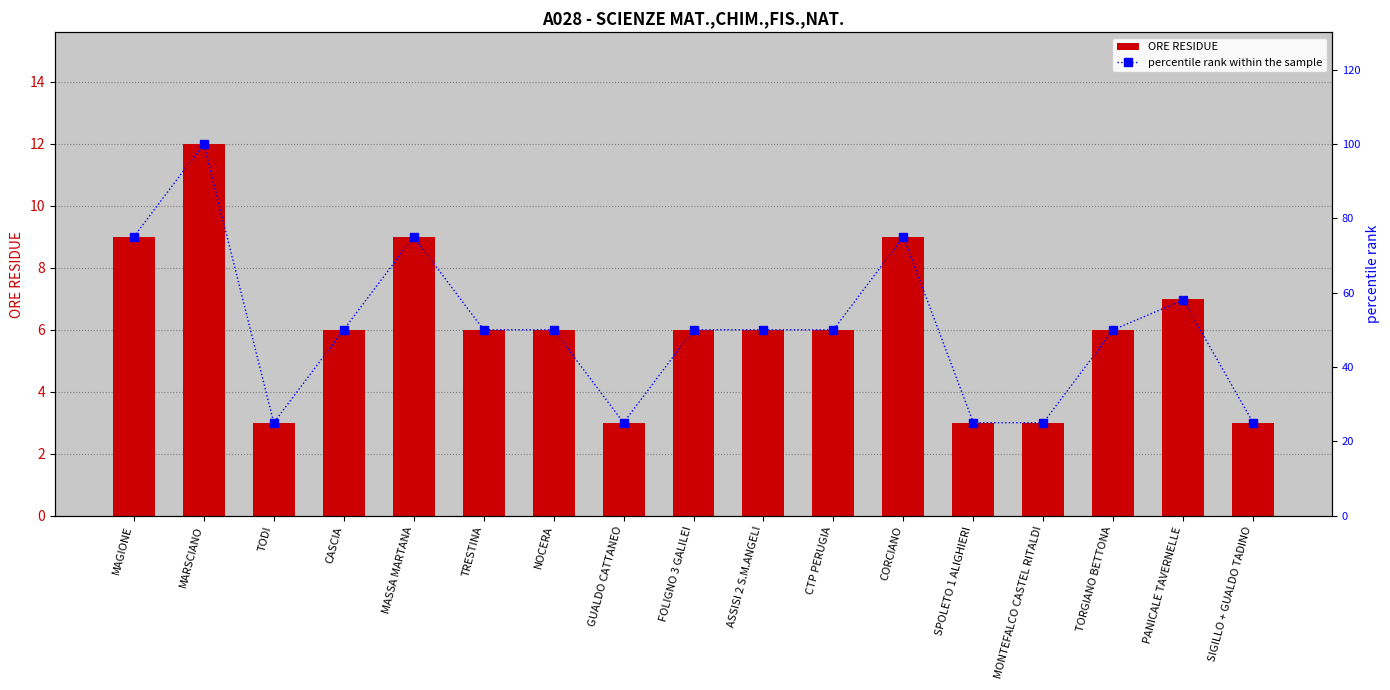

Which series changed the most between MAGIONE and TRESTINA?

percentile rank within the sample